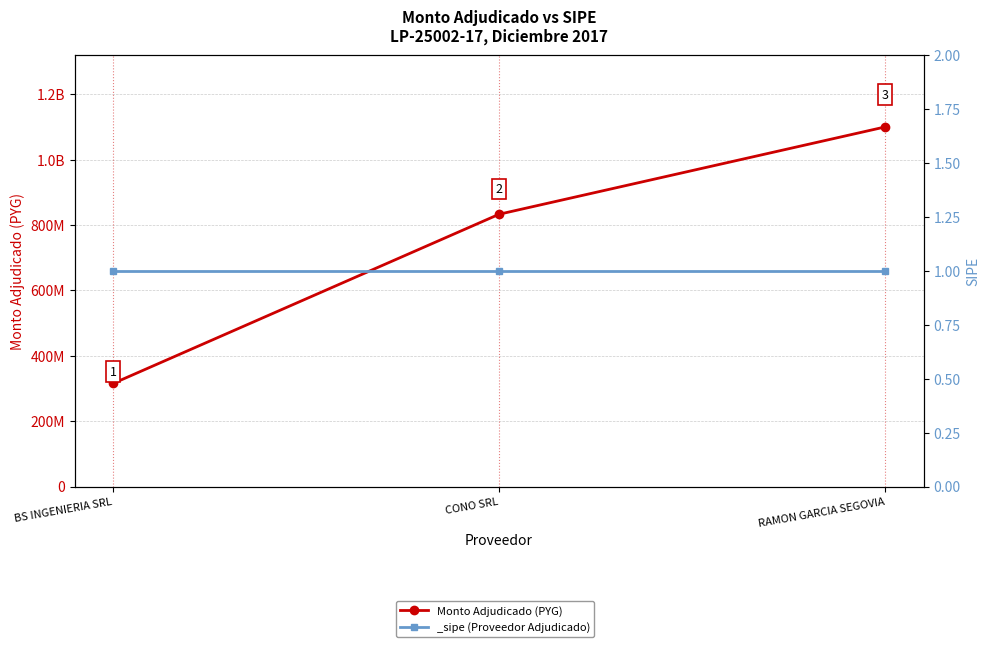

Is it true that the value at RAMON GARCIA SEGOVIA is 1542496542?

False